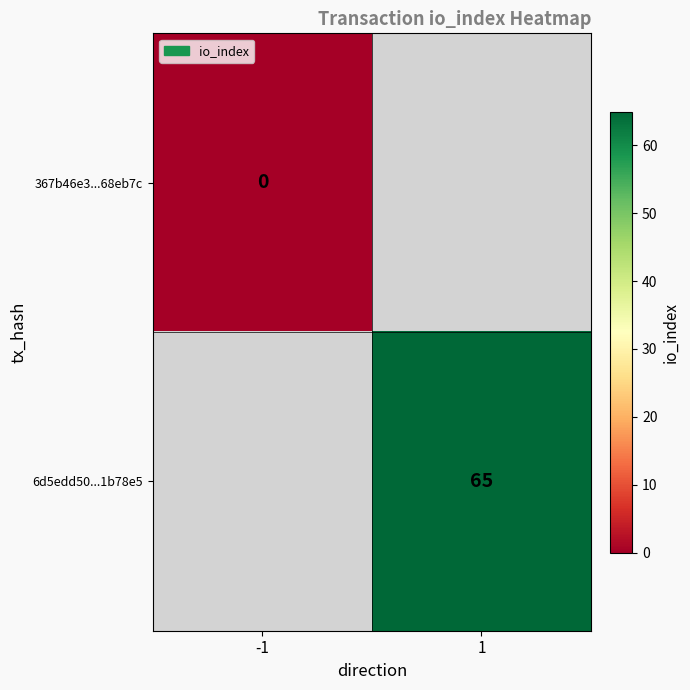

Count the number of data series in this chart.

2